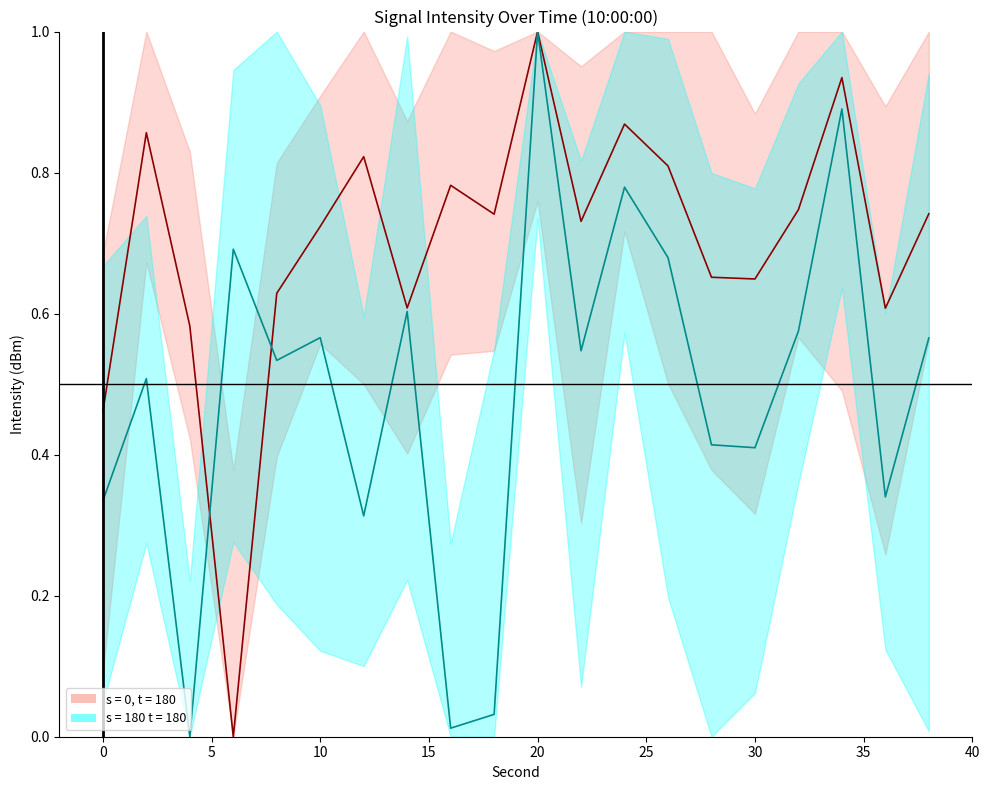

At how many categories does at least one series exceed 0?

20